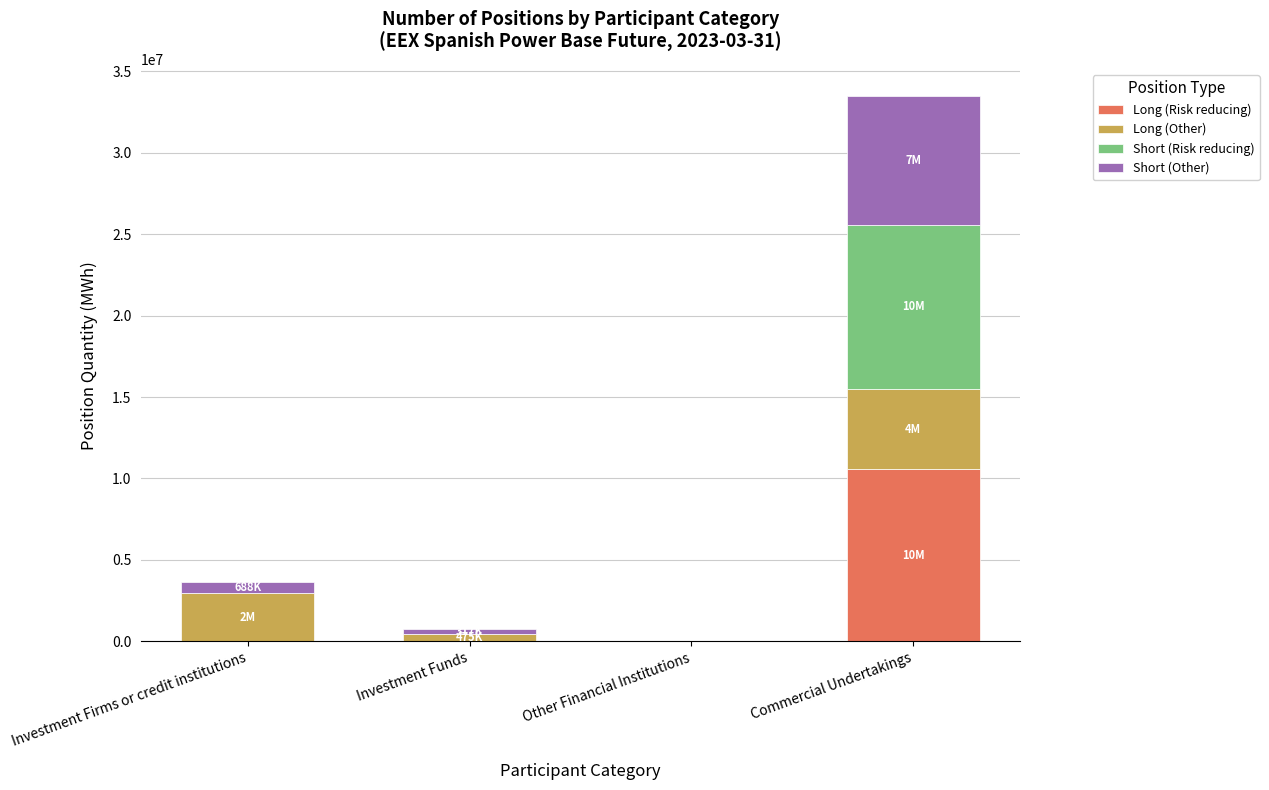

At which category is the sum across all series the highest?

Commercial Undertakings